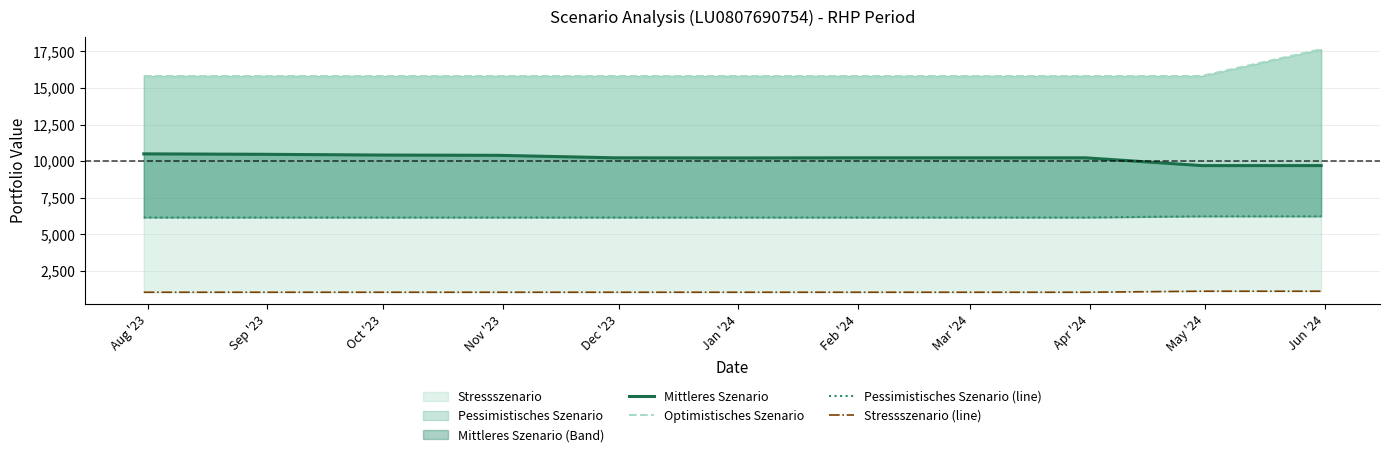

What is the value of the Optimistisches Szenario point at the 9th from the left?

15810